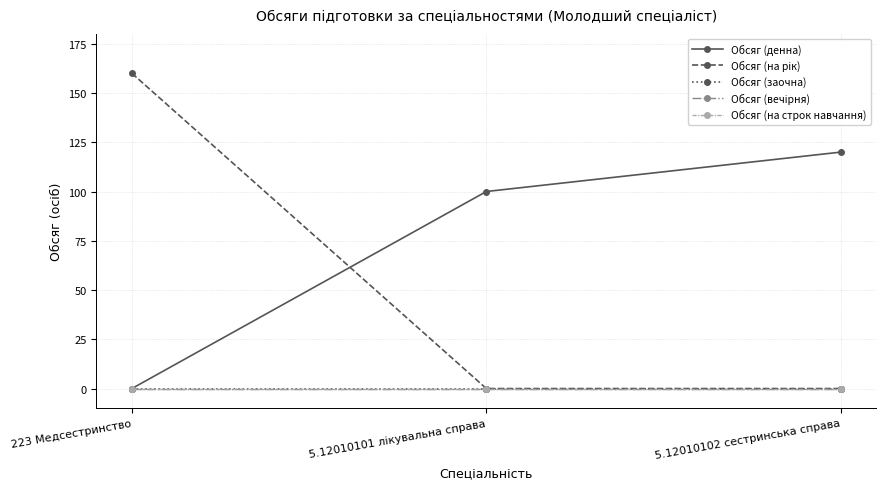

Does the chart have visible grid lines?

Yes